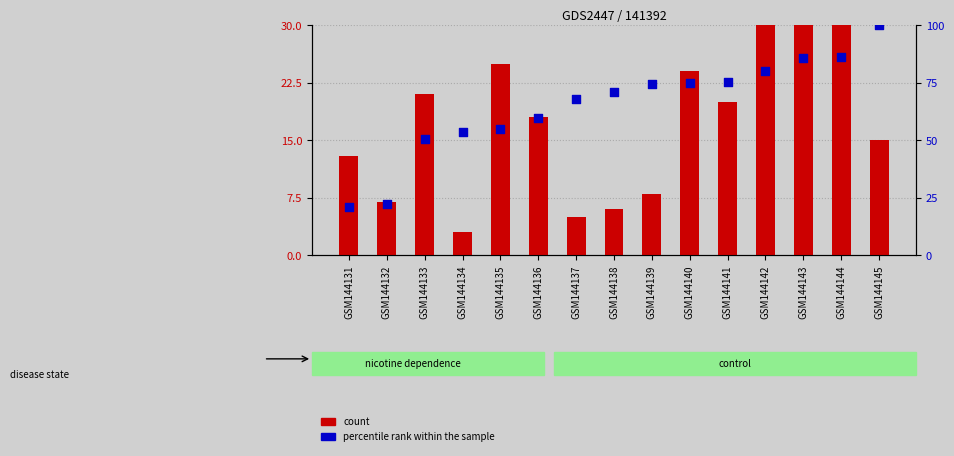

What are all the series names shown in the legend?

count, percentile rank within the sample